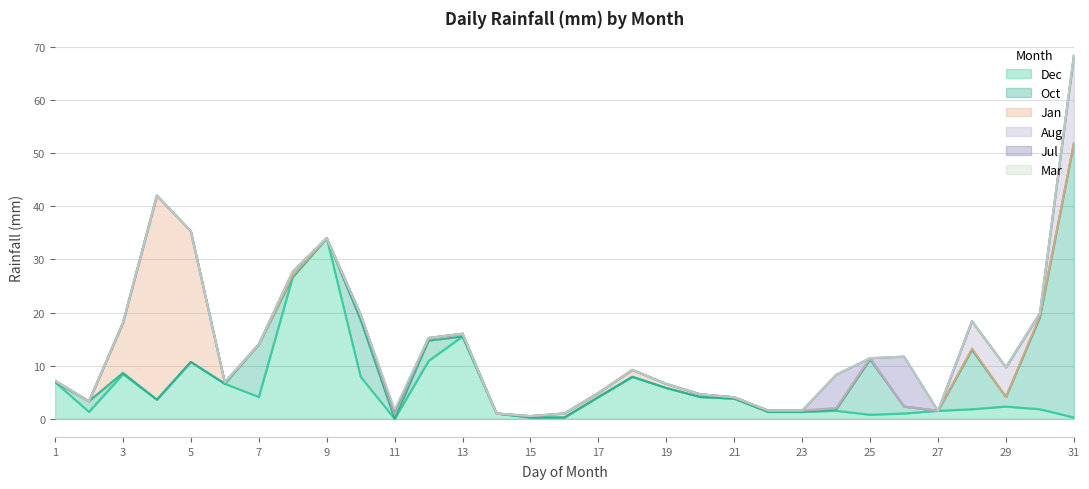

Is it true that Oct equals -21.5 at 5?

False